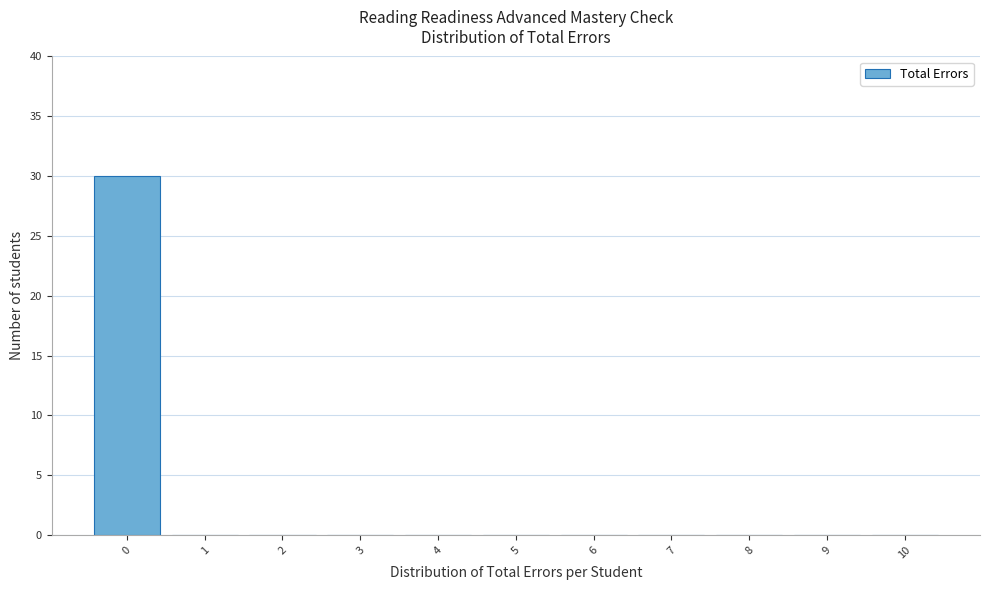

How tall is the bar that spans -0.5 to 0.5 on the x-axis? The values are not printed on the chart, so give them approximately, as read against the axis.

30